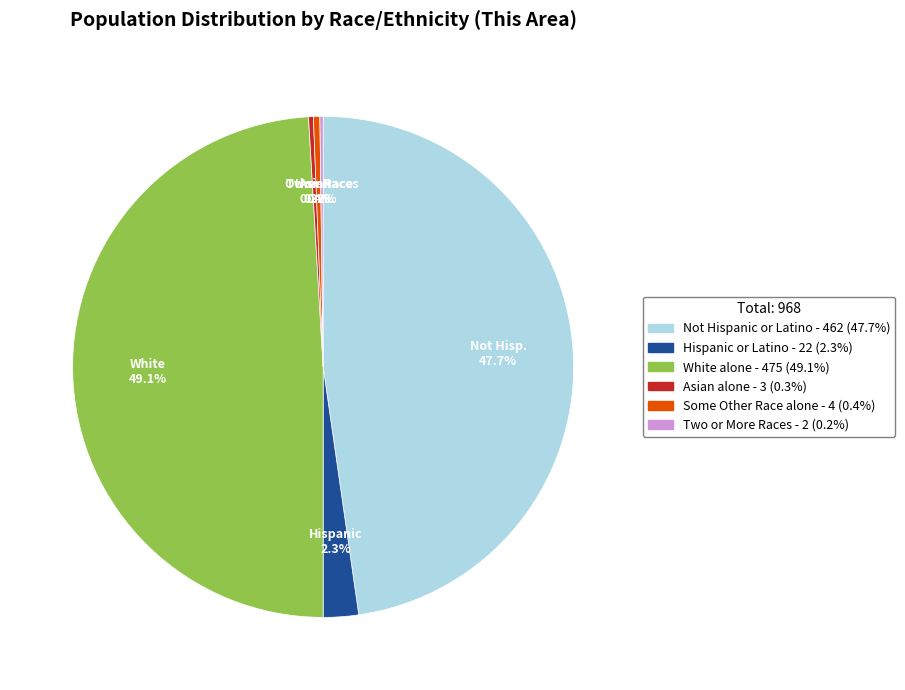

Is there a majority slice in this chart?

No